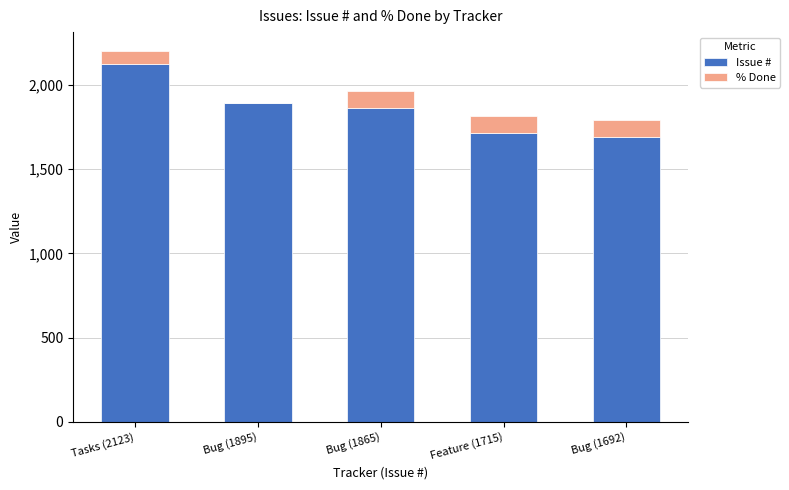

True or false: Issue # has a value of 760 at Feature (1715).

False